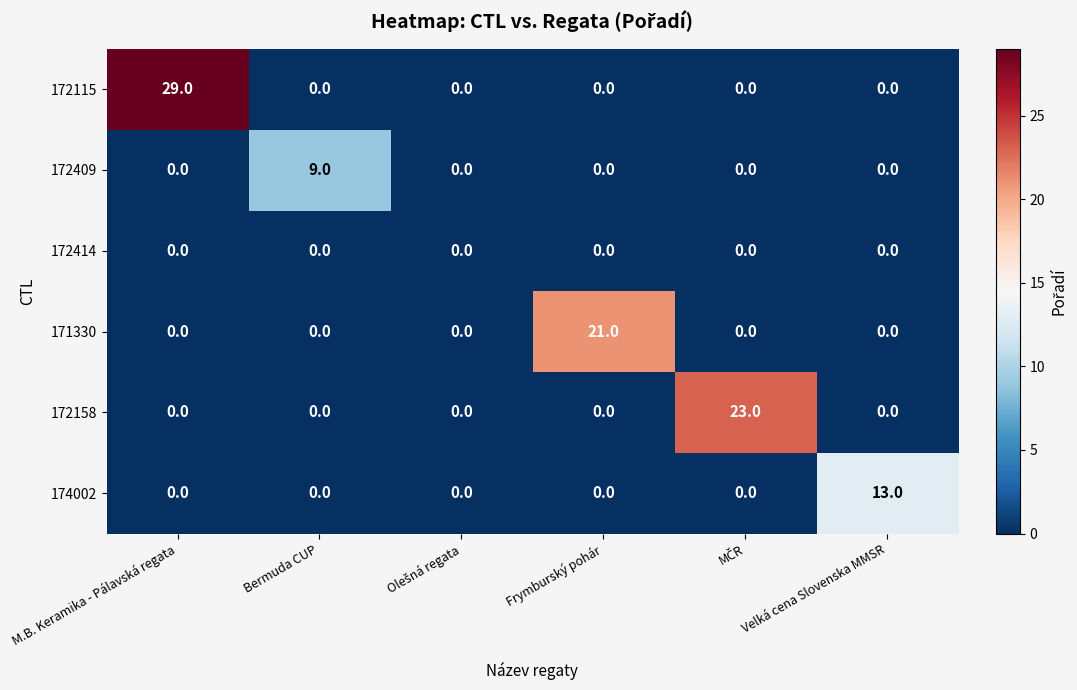

What is the average value of the 172158 series?

4